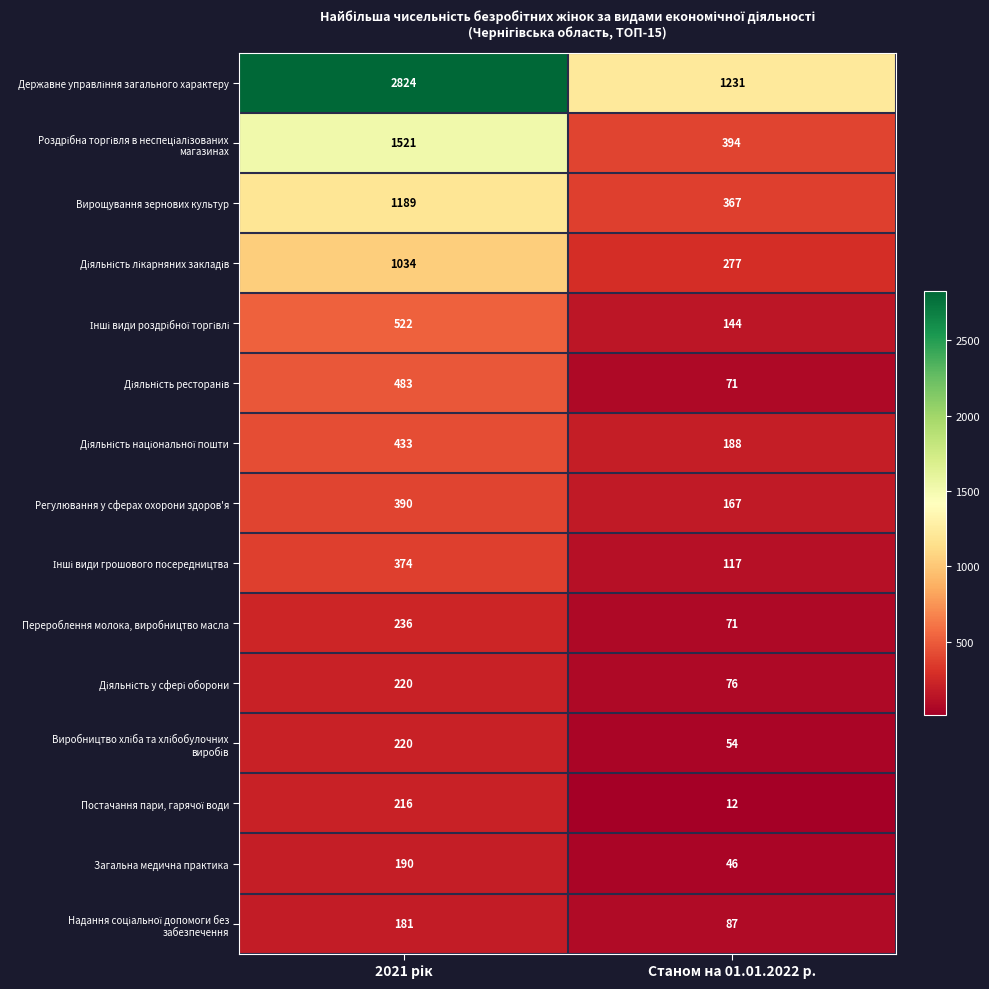

What is the difference between the highest and lowest values at Станом на 01.01.2022 р.?

1219